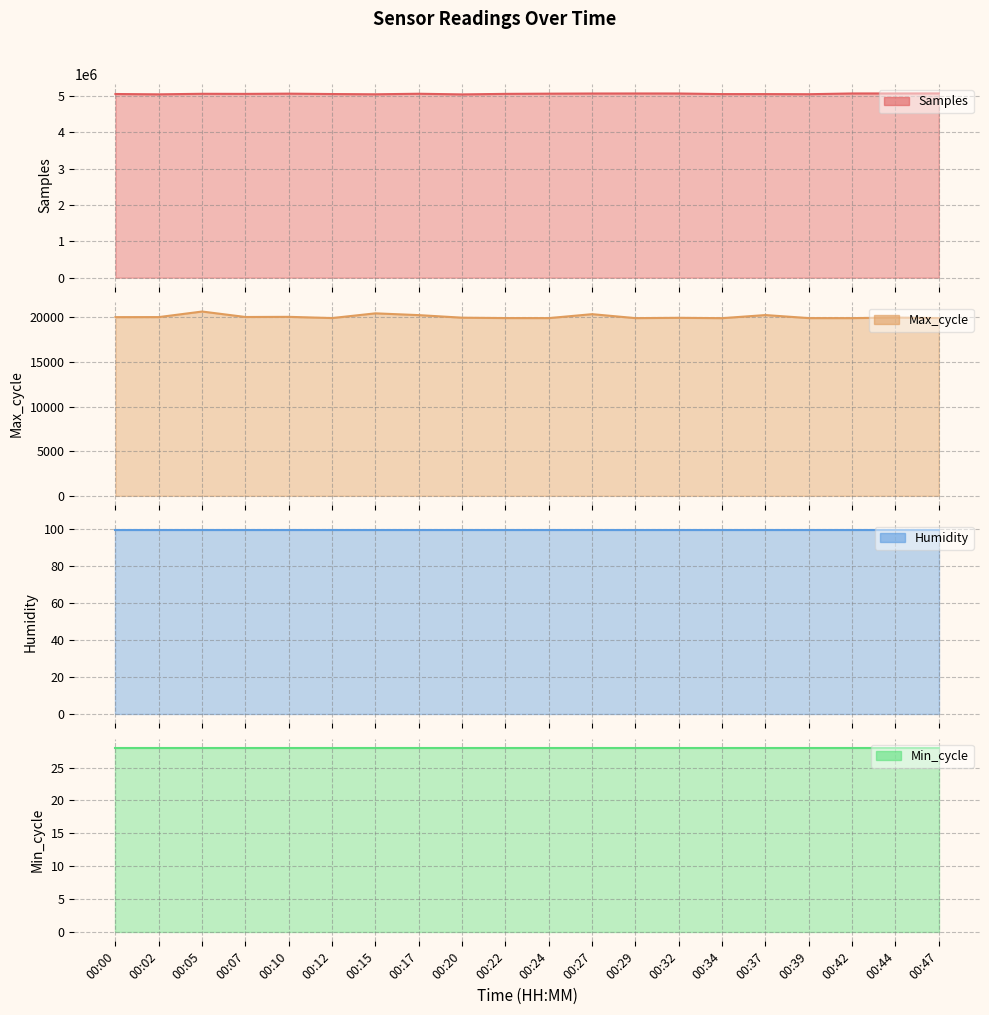

Does the chart have visible grid lines?

Yes